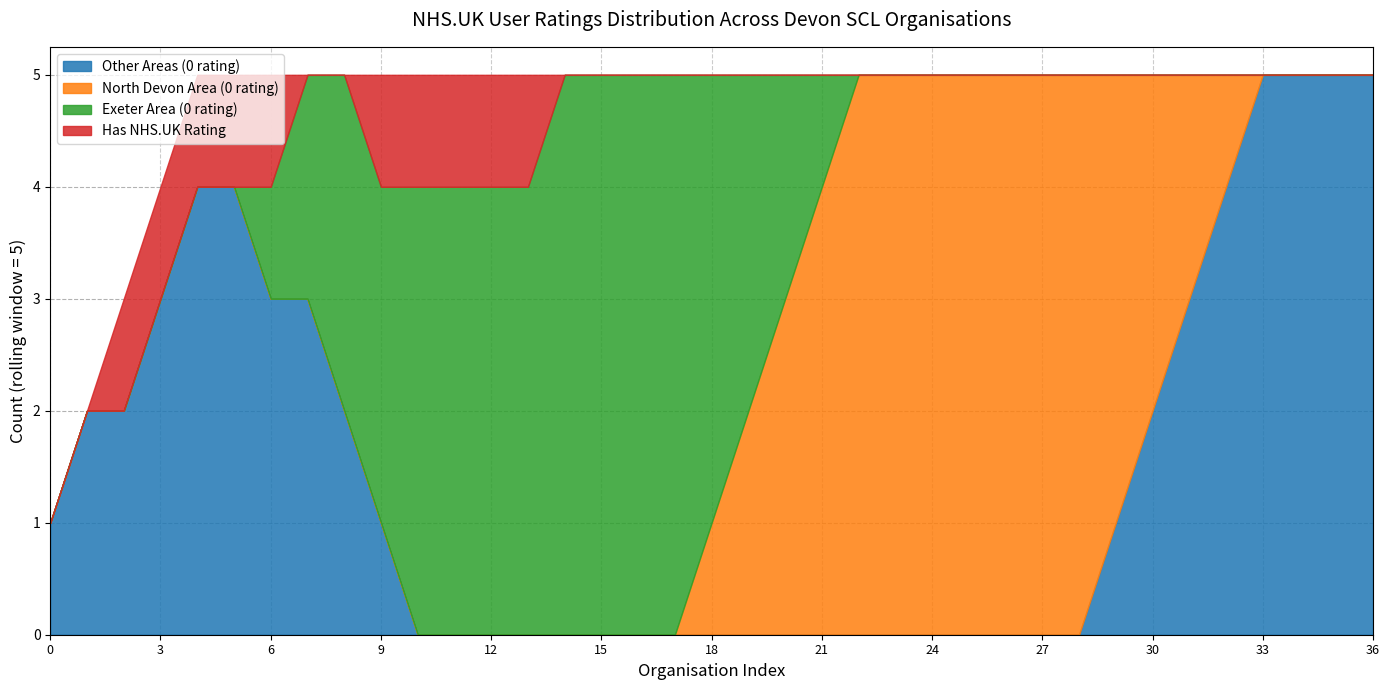

What is the total value across all series at 15?

5